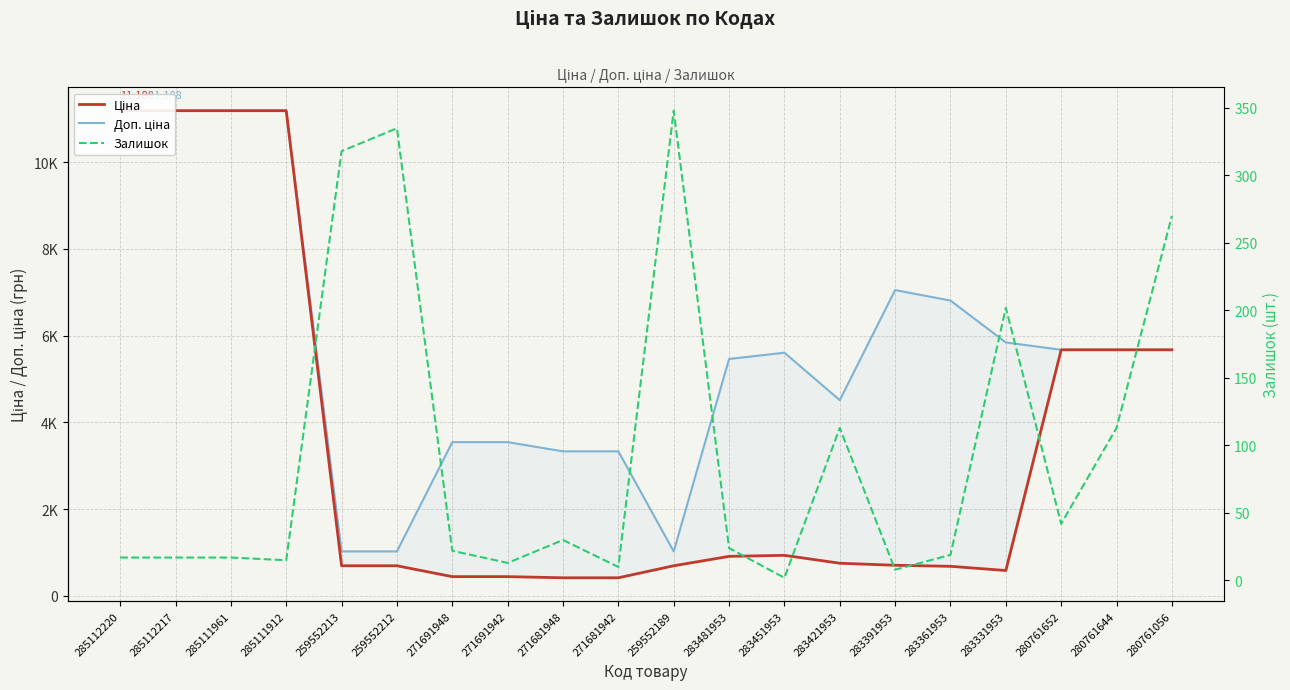

True or false: Ціна and Залишок intersect in this chart.

False